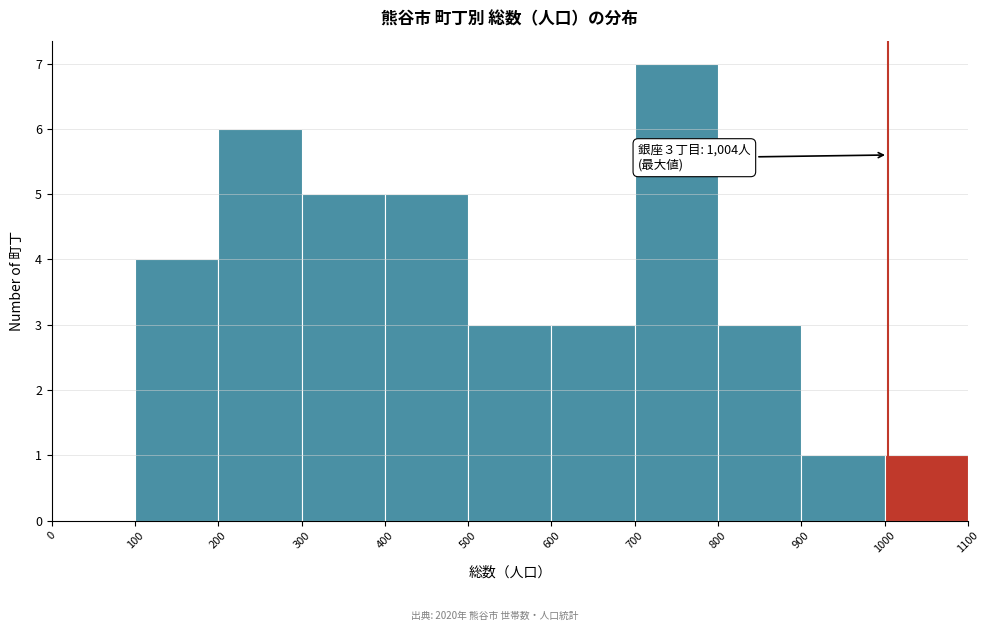

Over which range of the x-axis is the bar tallest?

700 to 800